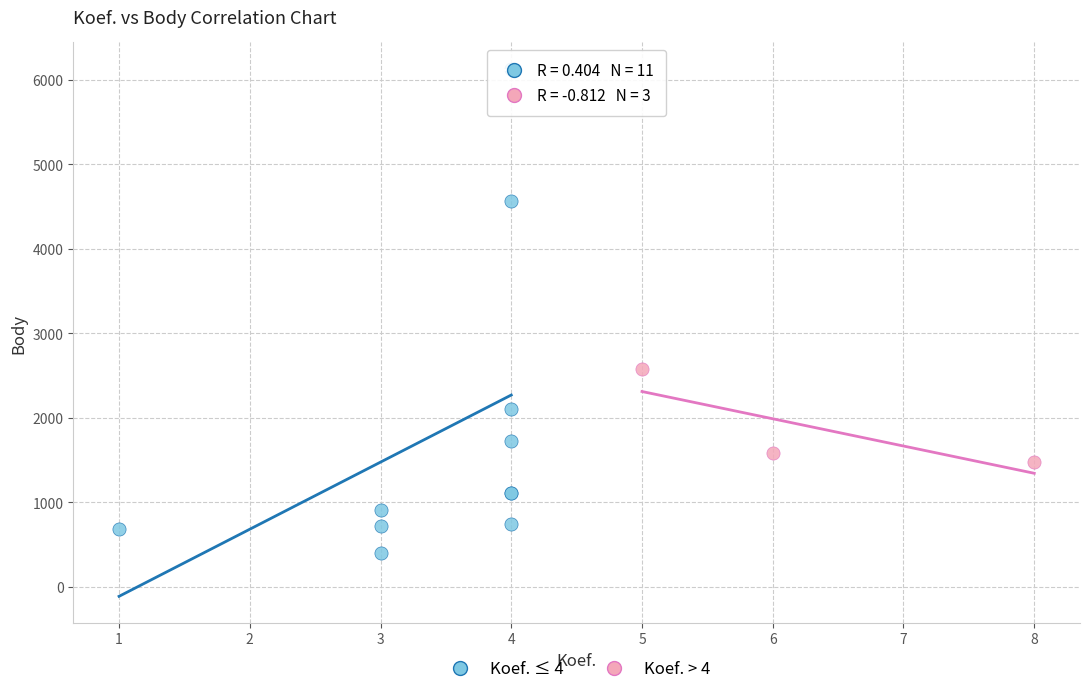

Which series has the widest spread of Y values?

Koef. ≤ 4